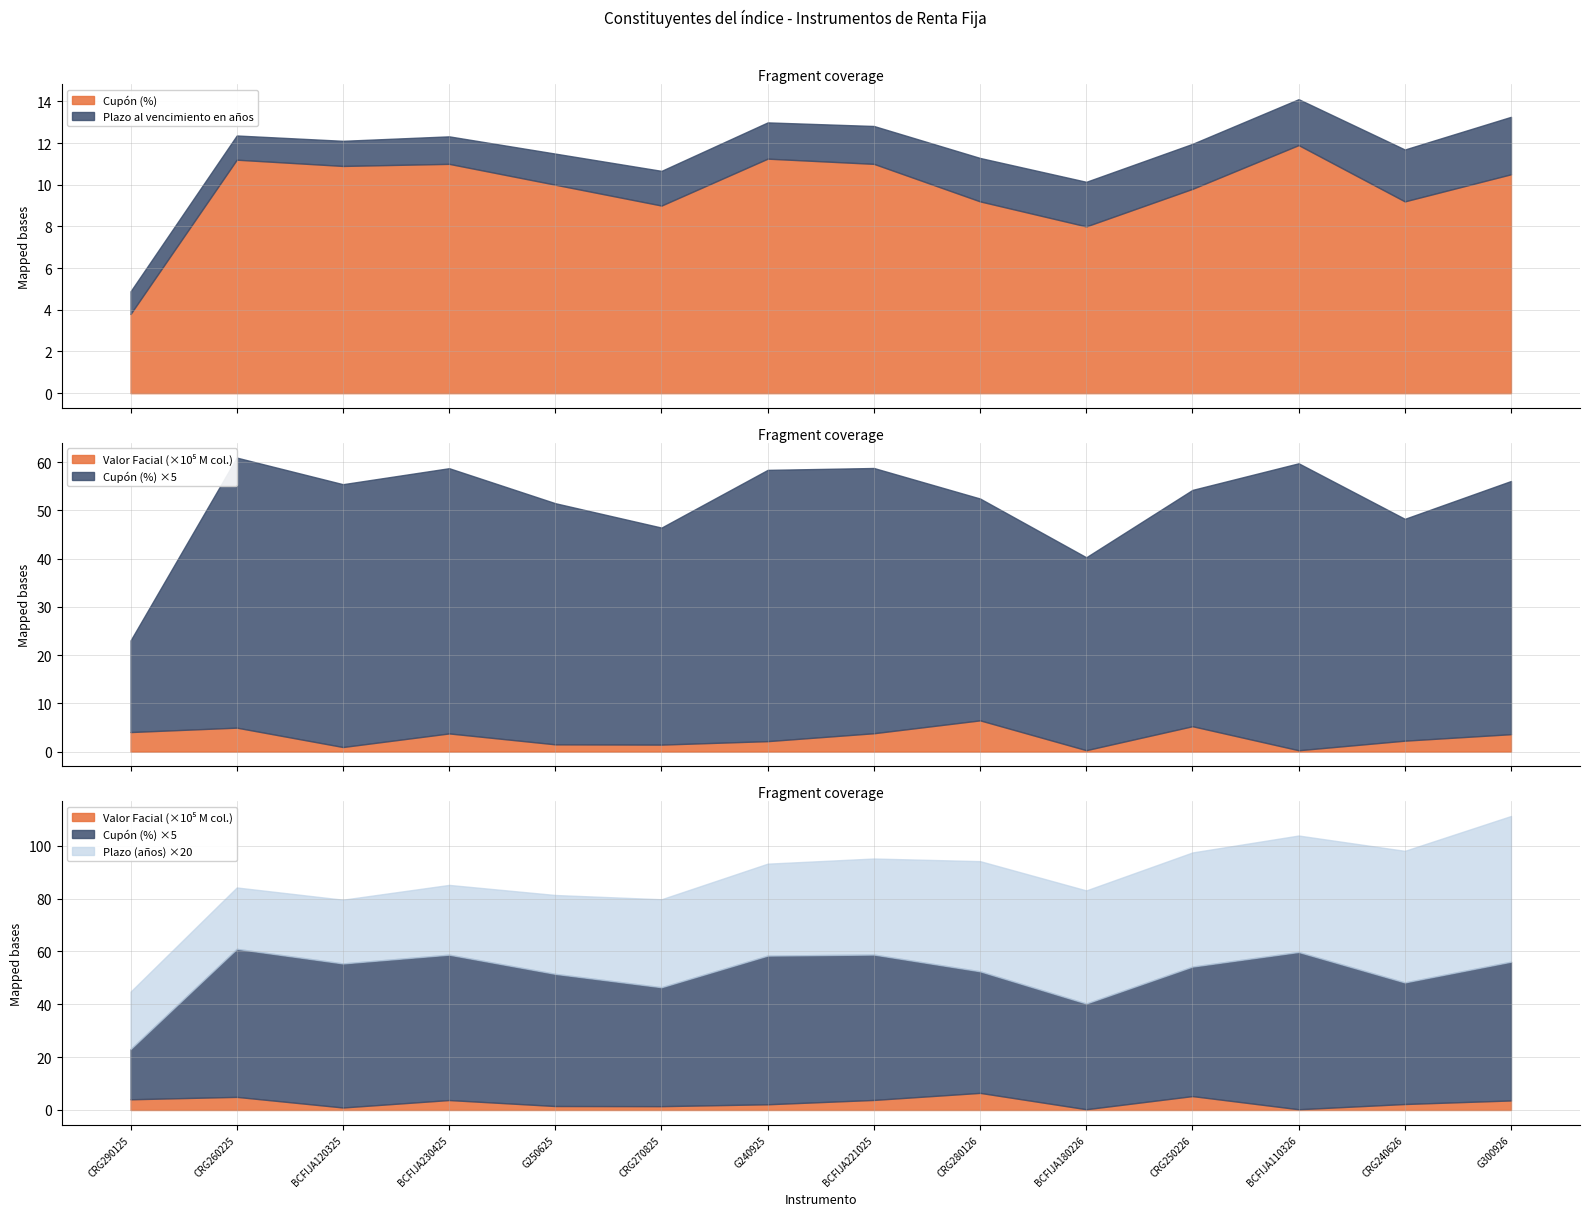

The value of Plazo al vencimiento en años at BCFIJA180226 is 2.1. True or false?

True